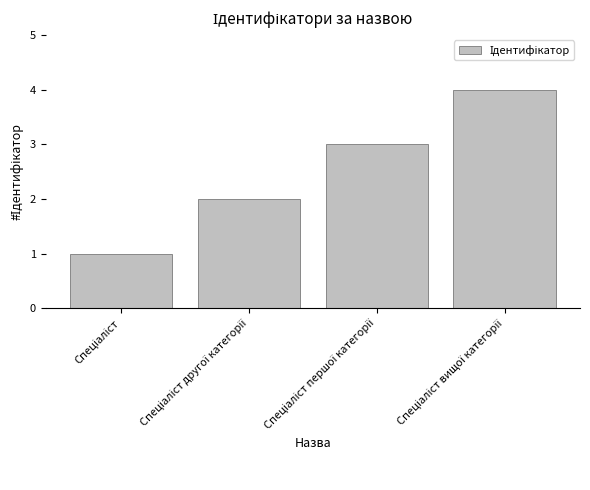

What is the greatest value displayed?

4